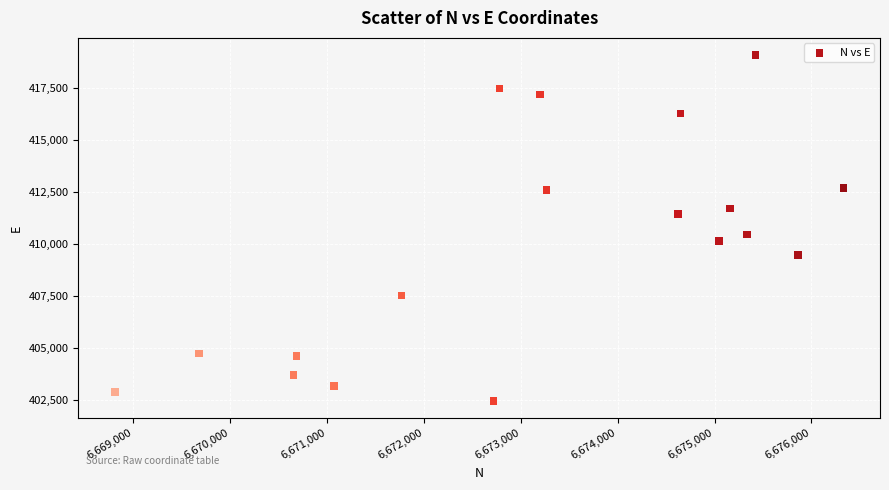

What is the range of Y values (max minus min)?

16629